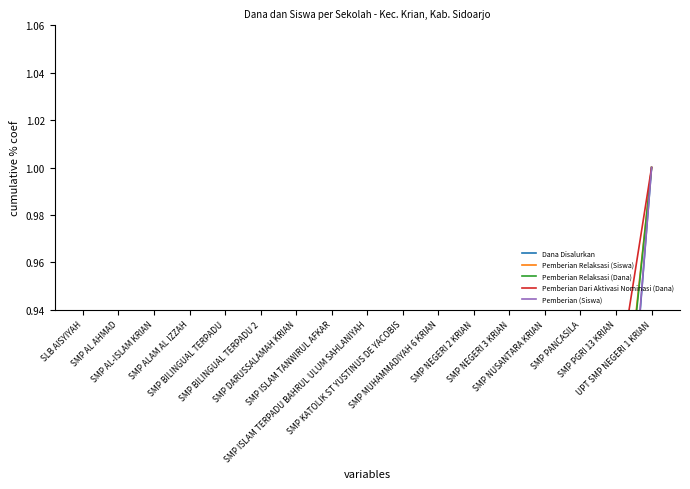

Which series has the largest total across all categories?

Pemberian Dari Aktivasi Nominasi (Dana)